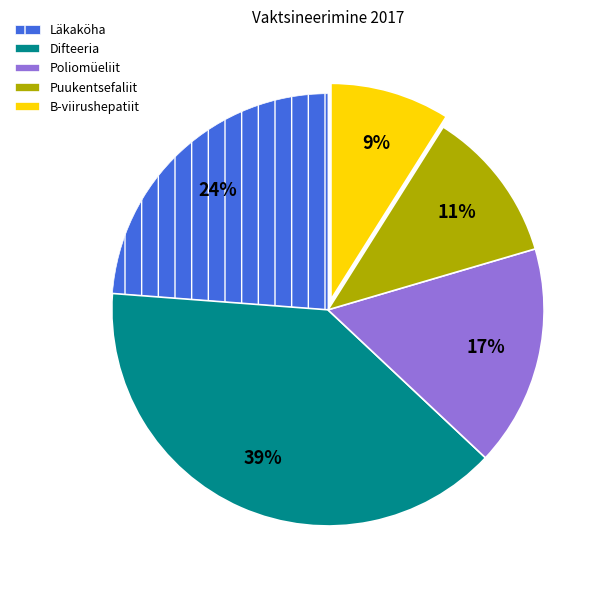

Is it true that Puukentsefaliit is 11% of the pie?

True